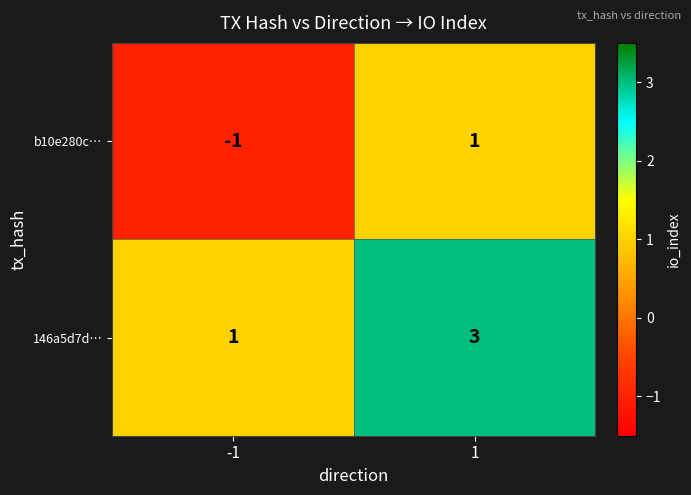

Rank the series by their average value, from highest to lowest.

146a5d7d…, b10e280c…